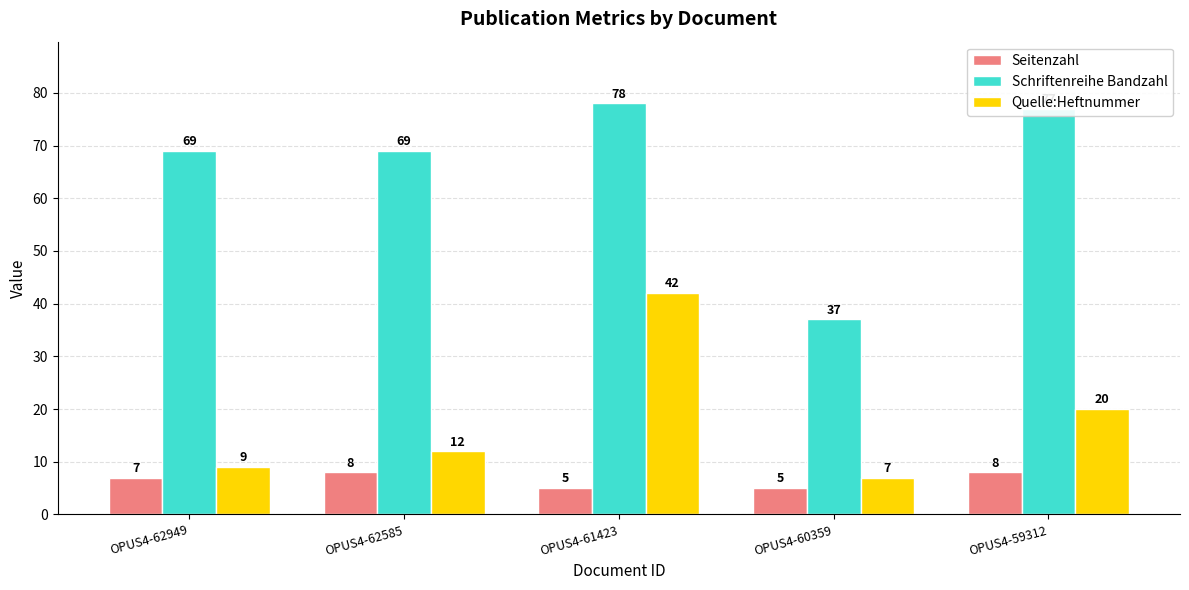

What is the spread (max minus min) of values at OPUS4-59312?

69